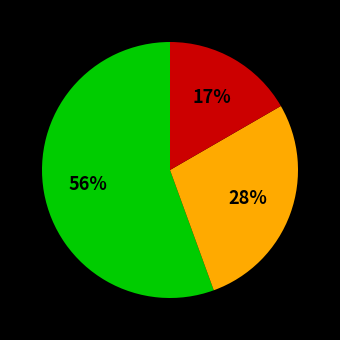

Does any single category account for the majority?

Yes